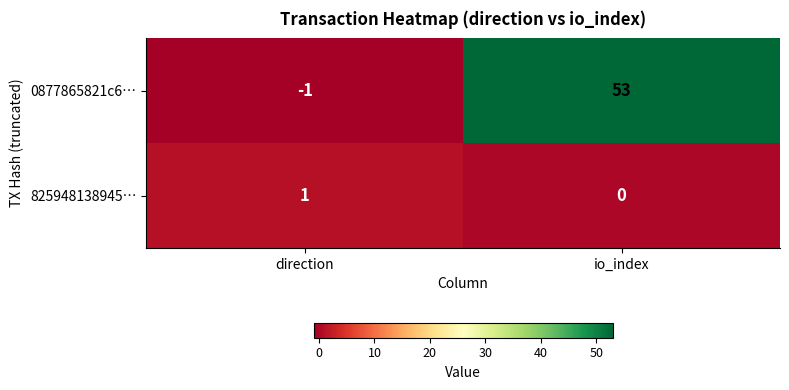

Which category has the lowest value across all series?

direction